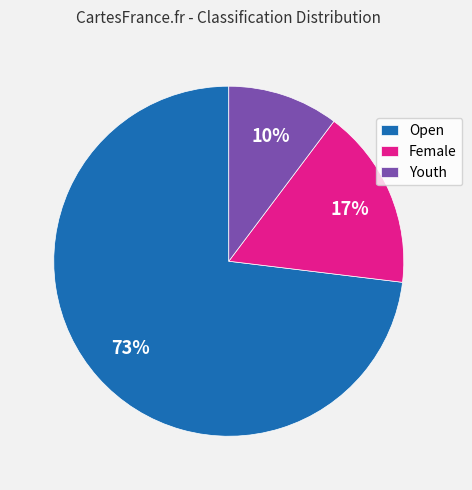

Between Youth and Open, which is larger?

Open